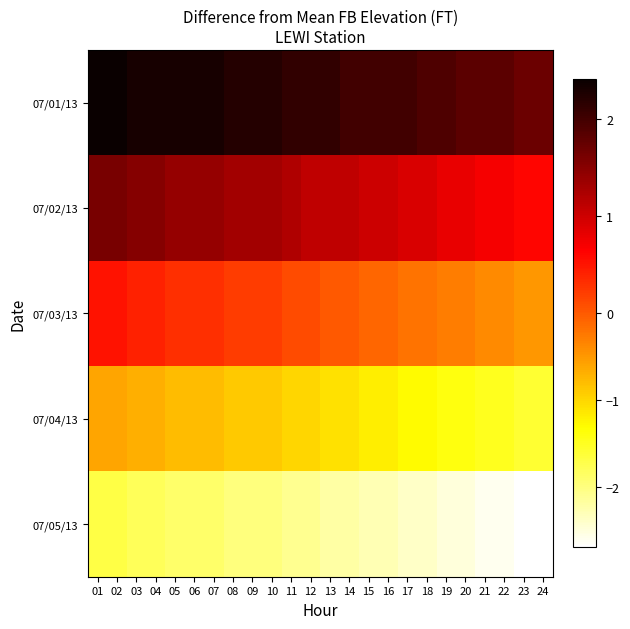

Between 21 and 23, which series saw the biggest shift?

07/02/13